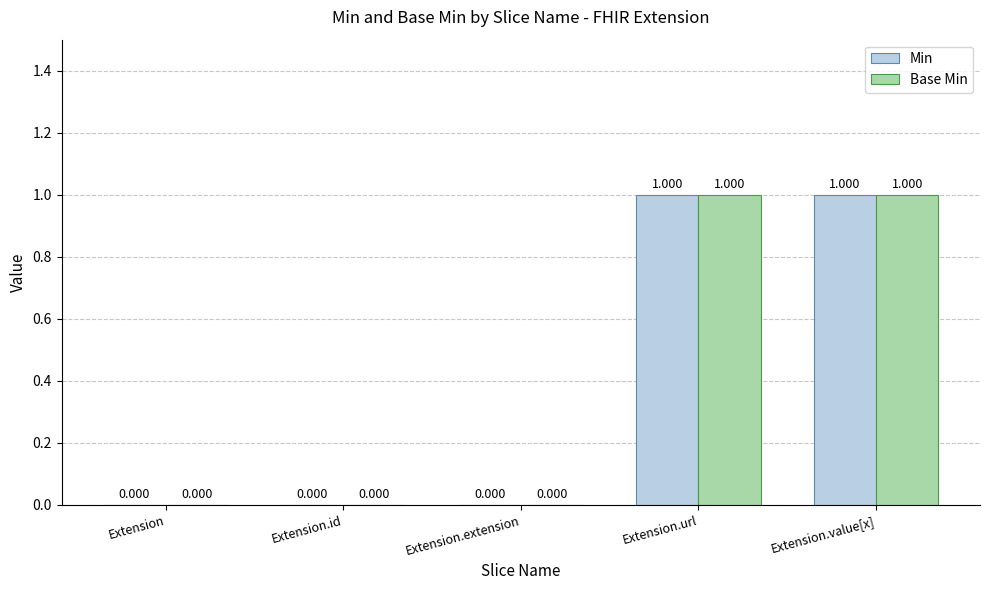

How many groups of bars are there?

5